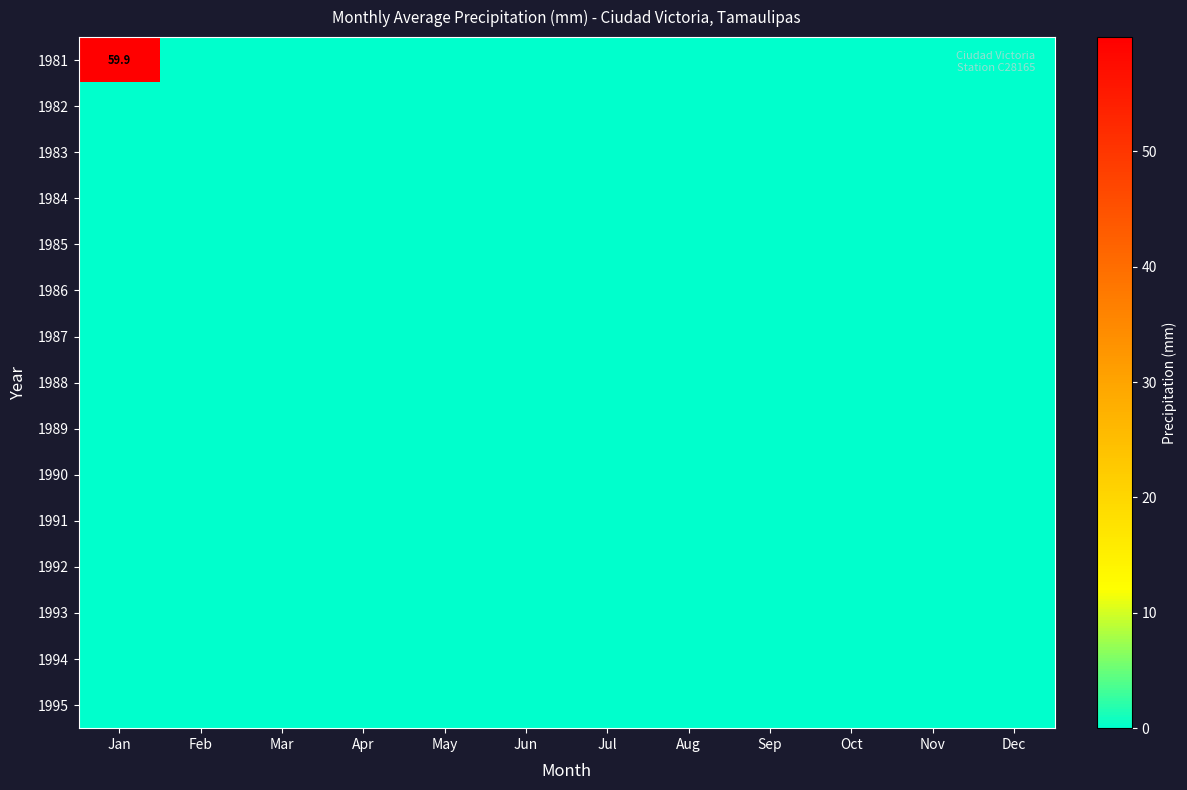

Is it true that 1986 equals 0.0 at Oct?

True